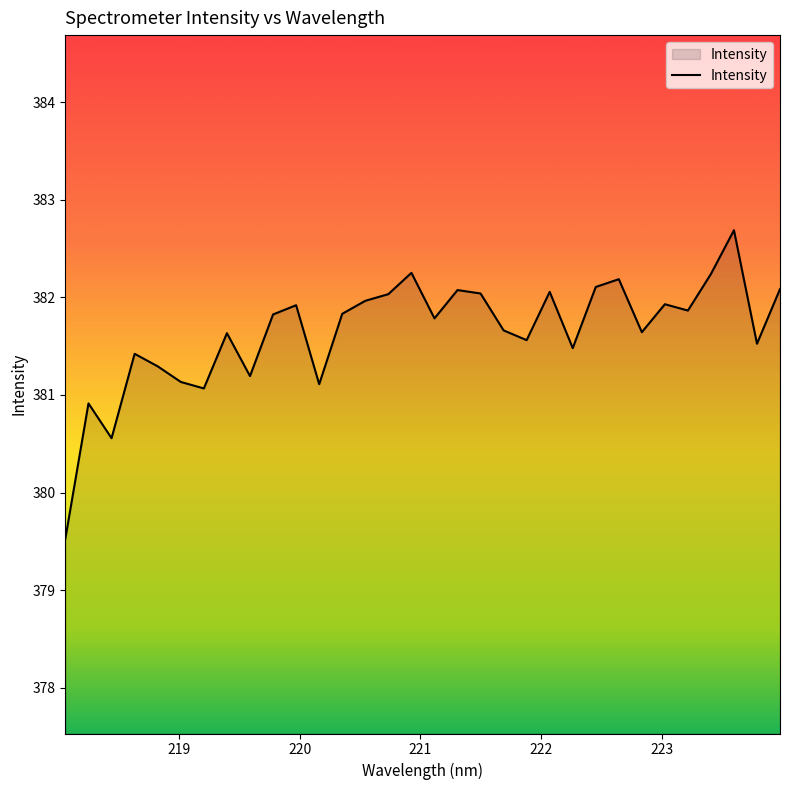

What is the minimum value shown in the chart?

379.5